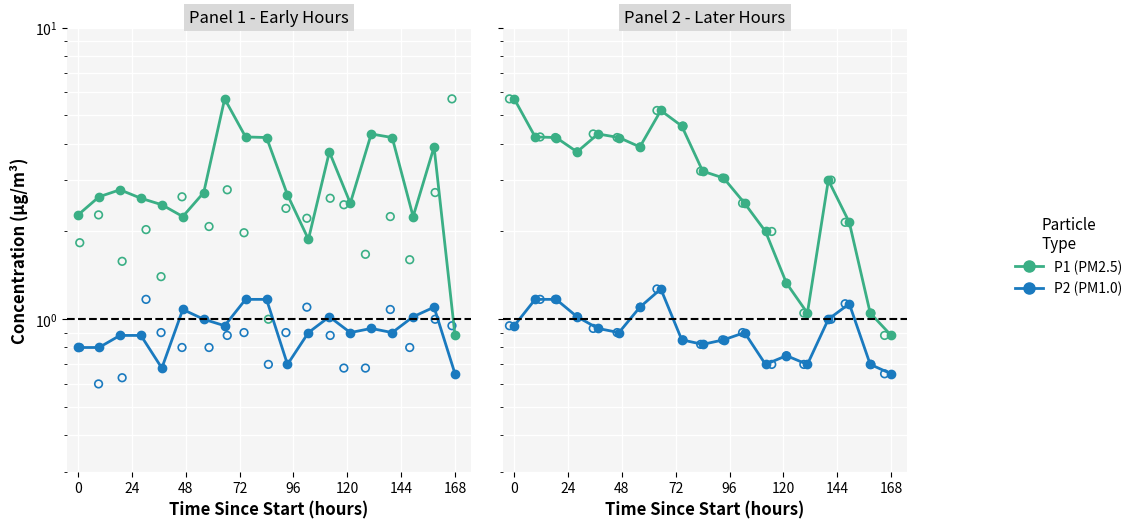

Which series has the largest total across all categories?

P1